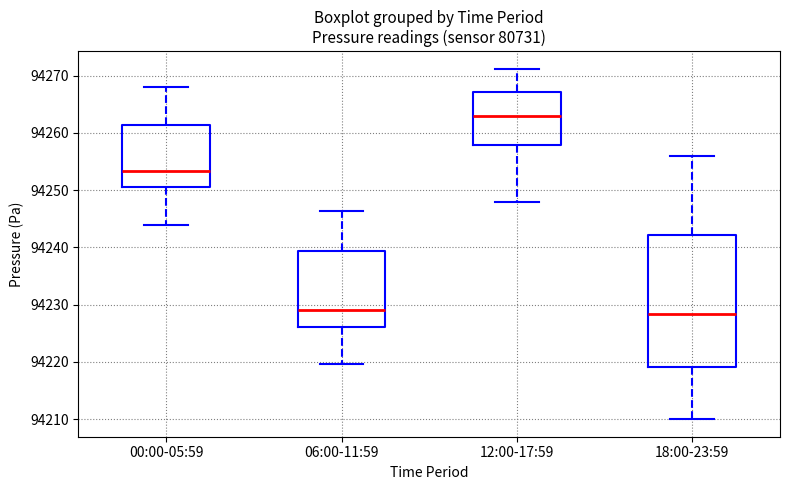

Which box is the tallest, from its lower edge to its upper edge?

18:00-23:59